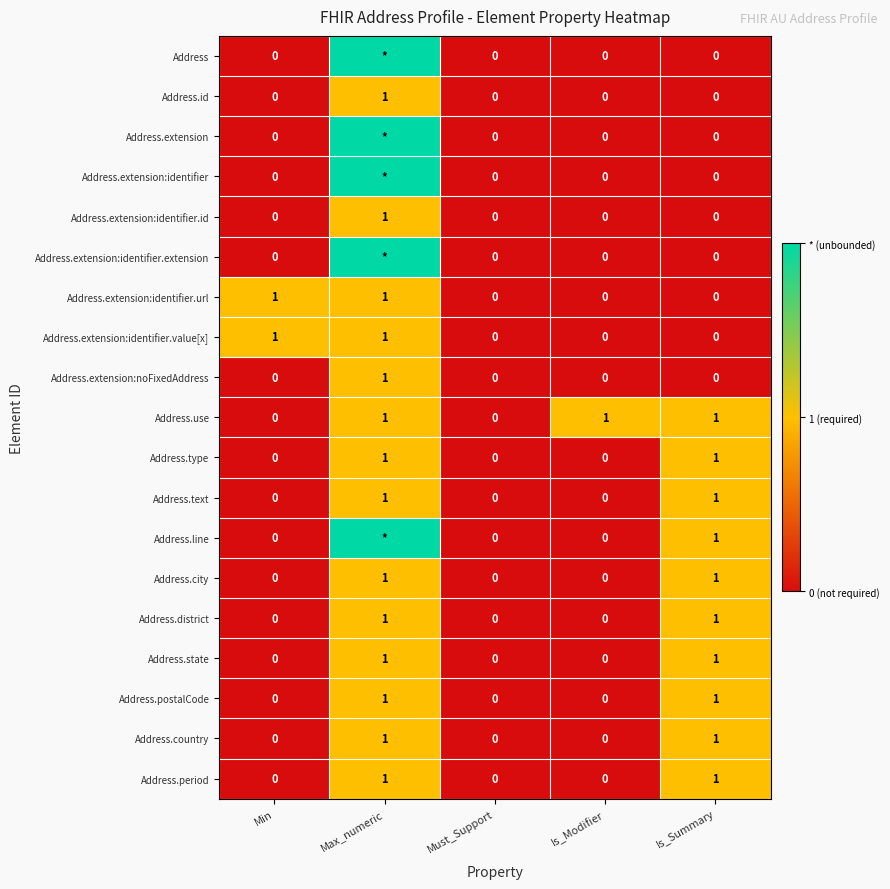

How many distinct data groups are displayed?

19